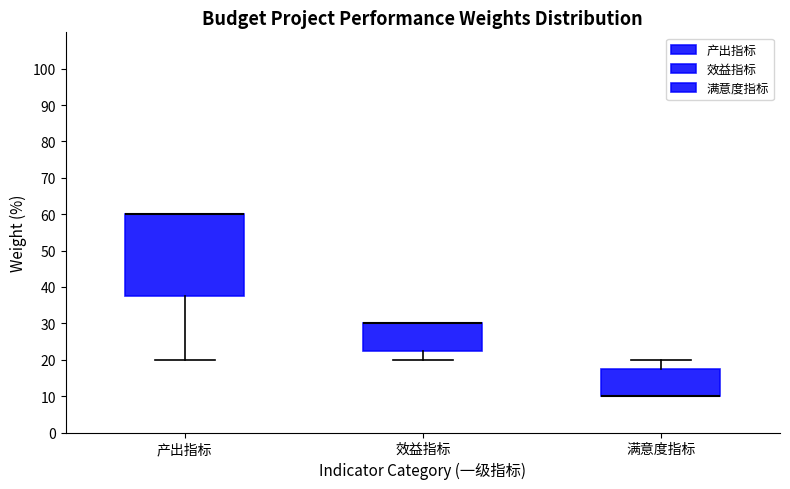

Where does the lower whisker of the box for 效益指标 end on the y-axis? The values are not printed on the chart, so give them approximately, as read against the axis.

20